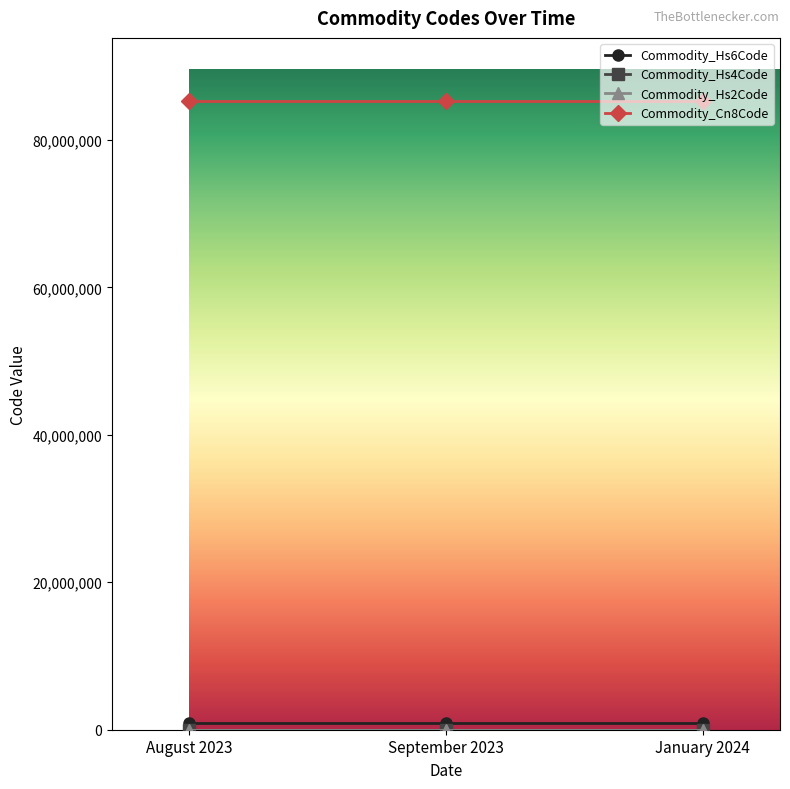

Which series has the largest total across all categories?

Commodity_Cn8Code